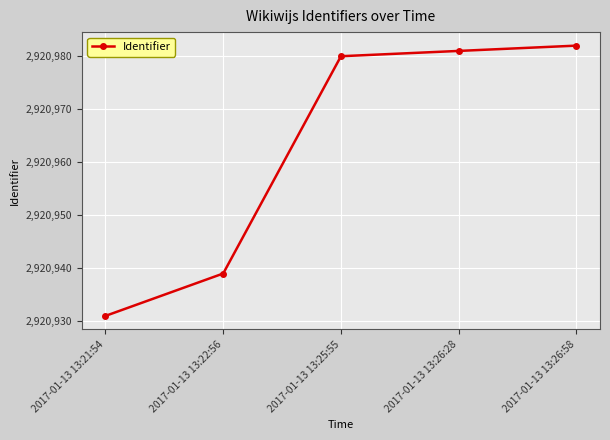

What position from the left is 2017-01-13 13:22:56?

2